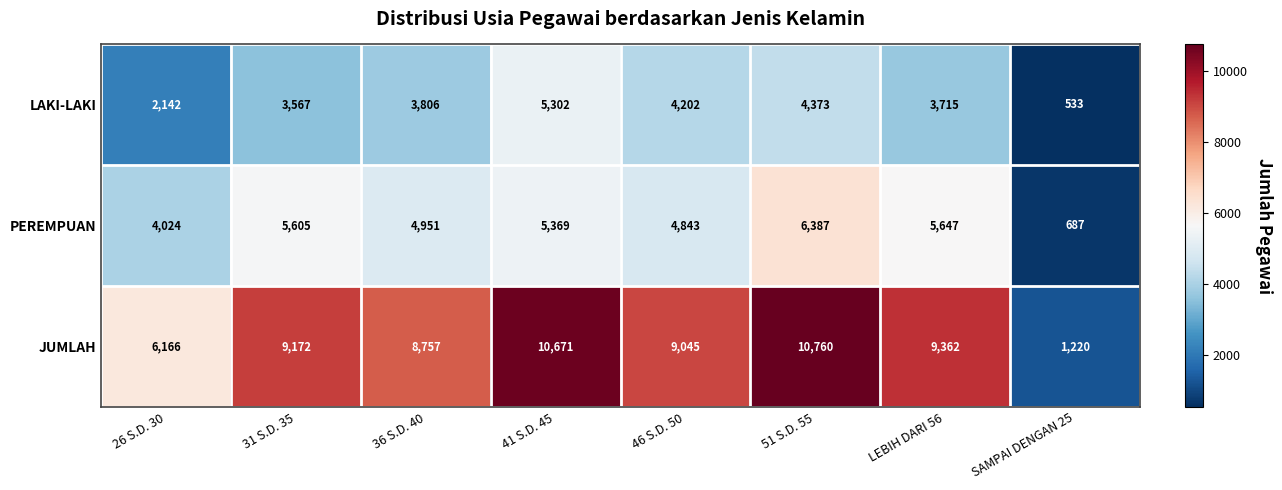

Count the number of data series in this chart.

3